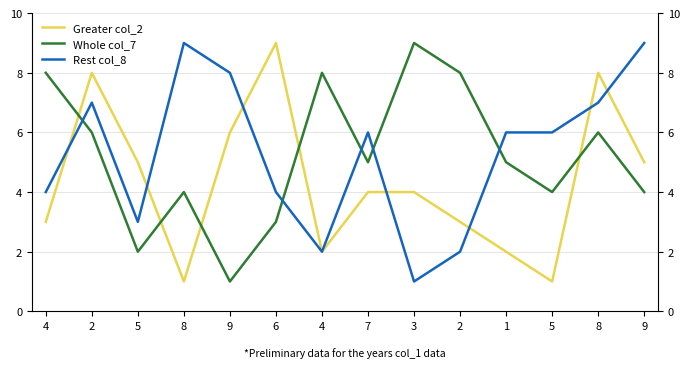

List the labels in order of Whole col_7 value, smallest first.

9, 5, 6, 8, 5, 9, 7, 1, 2, 8, 4, 4, 2, 3